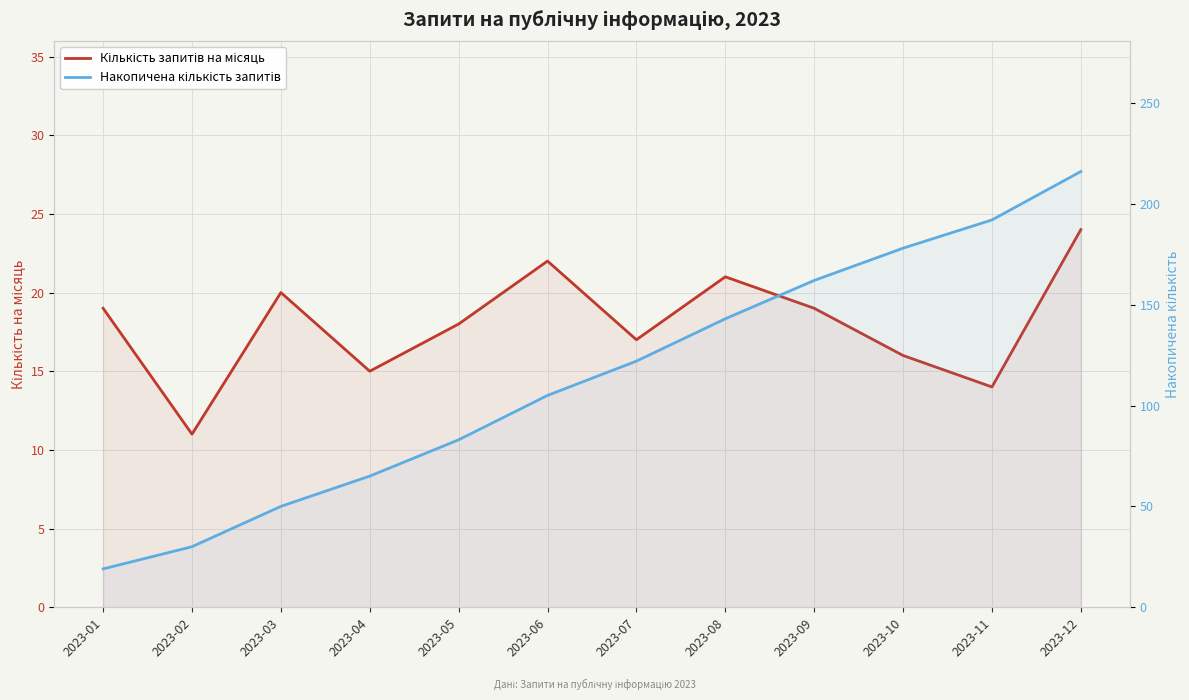

Reading right to left, list all the values displayed in this chart.

Кількість запитів на місяць: 24	14	16	19	21	17	22	18	15	20	11	19
Накопичена кількість запитів: 216	192	178	162	143	122	105	83	65	50	30	19